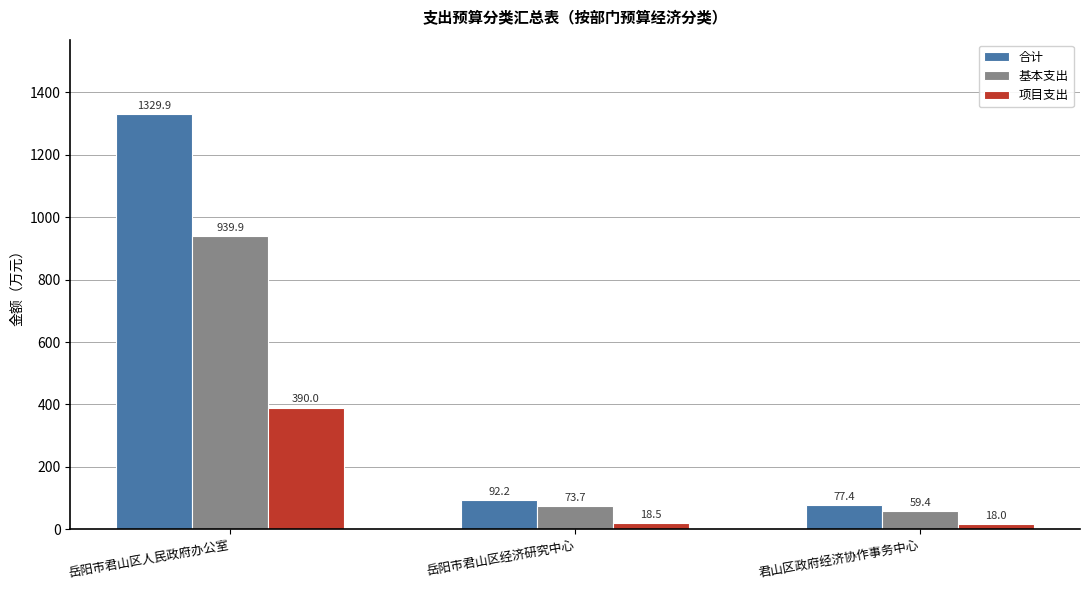

Rank the series by their average value, from lowest to highest.

项目支出, 基本支出, 合计